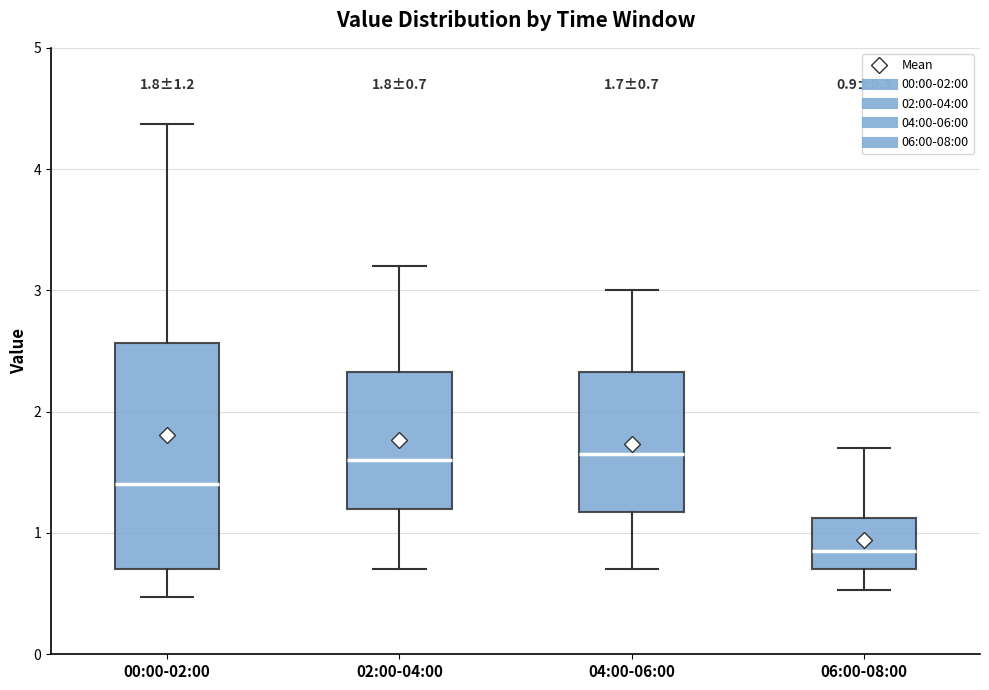

Comparing the boxes themselves (not the whiskers), which one is the tallest?

00:00-02:00